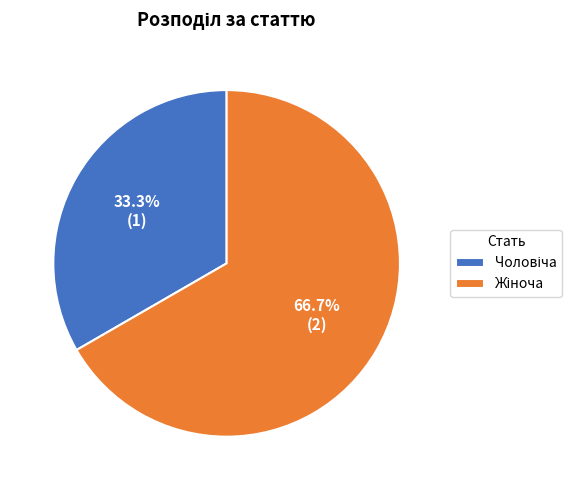

Is there a majority slice in this chart?

Yes